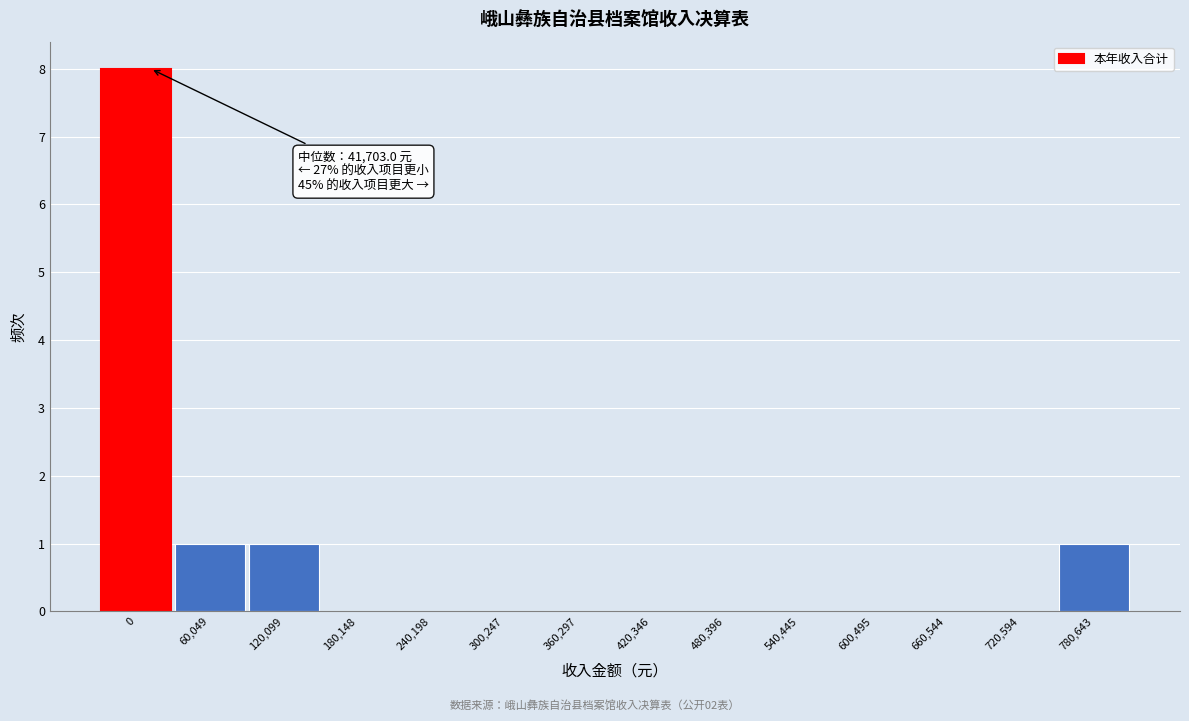

Reading left to right, extract all data points from this chart.

0=8	60,049=1	120,099=1	180,148=0	240,198=0	300,247=0	360,297=0	420,346=0	480,396=0	540,445=0	600,495=0	660,544=0	720,594=0	780,643=1